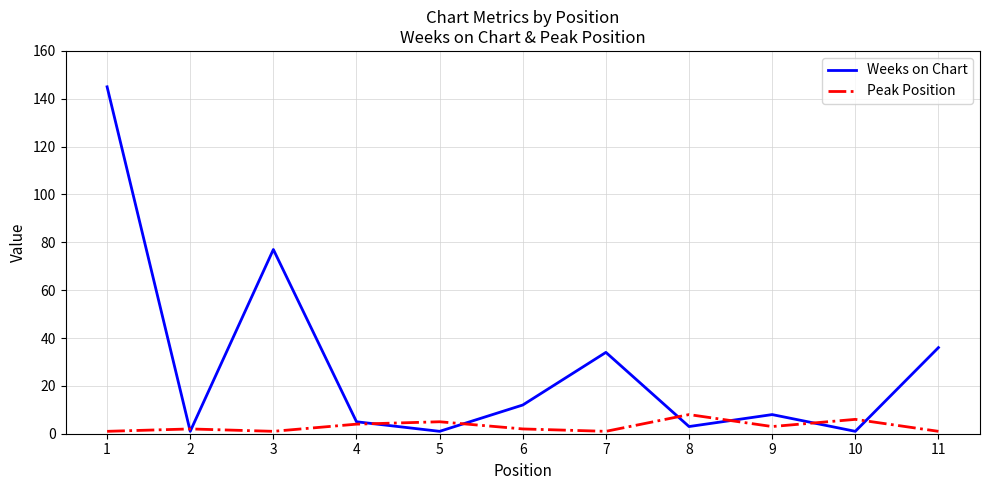

Which series changed the most between 1 and 8?

Weeks on Chart